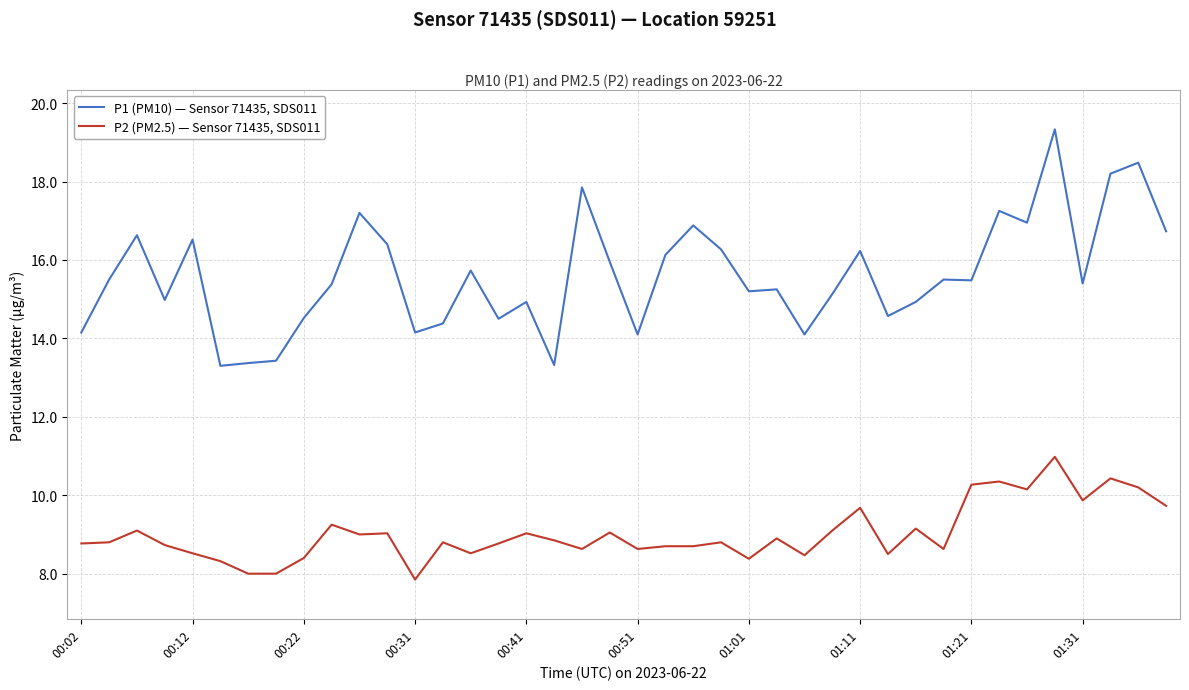

At how many categories does at least one series exceed 11?

40